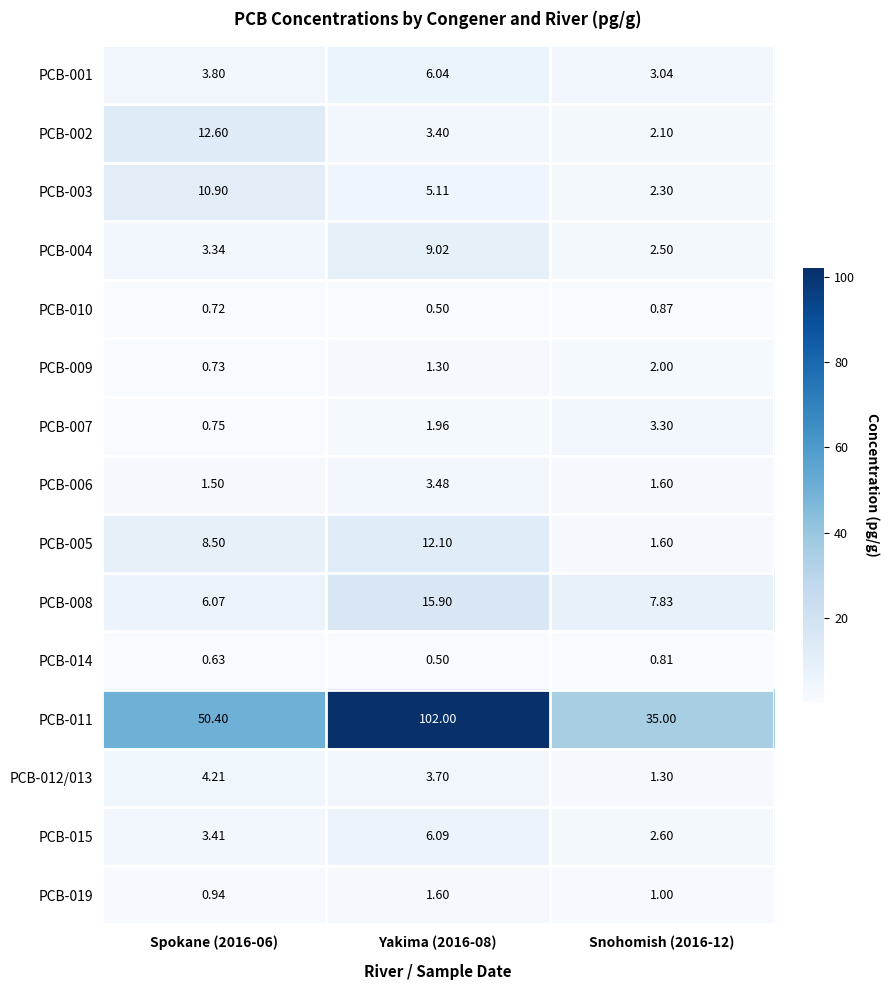

Which category has the highest value across all series?

Yakima (2016-08)